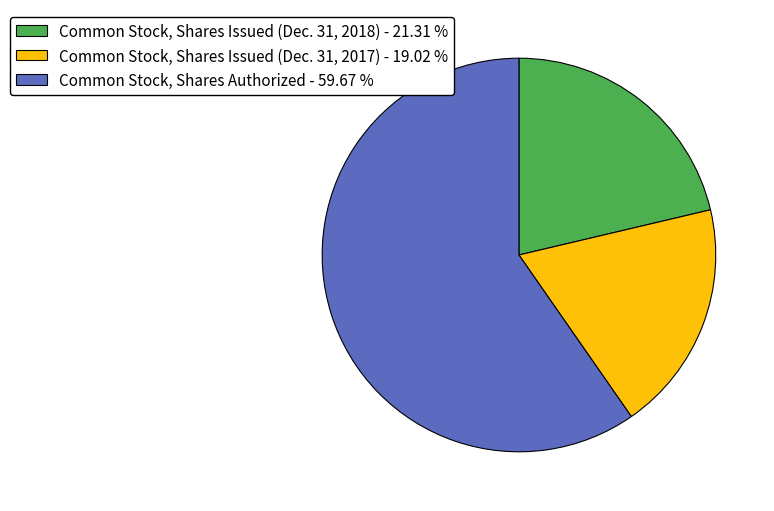

Does any single category account for the majority?

Yes